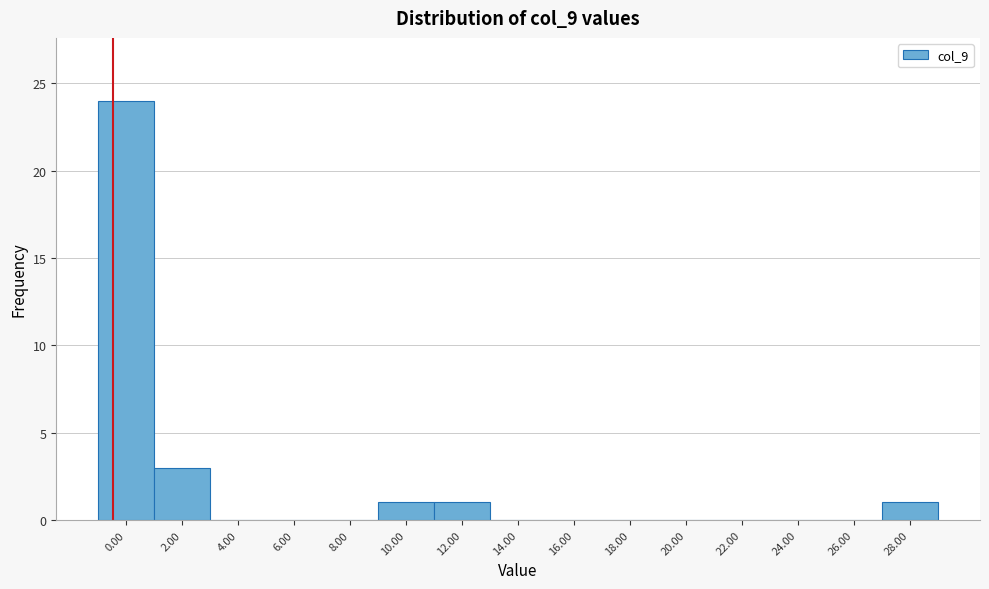

Reading left to right, extract all data points from this chart.

0.00=24	2.00=3	4.00=0	6.00=0	8.00=0	10.00=1	12.00=1	14.00=0	16.00=0	18.00=0	20.00=0	22.00=0	24.00=0	26.00=0	28.00=1